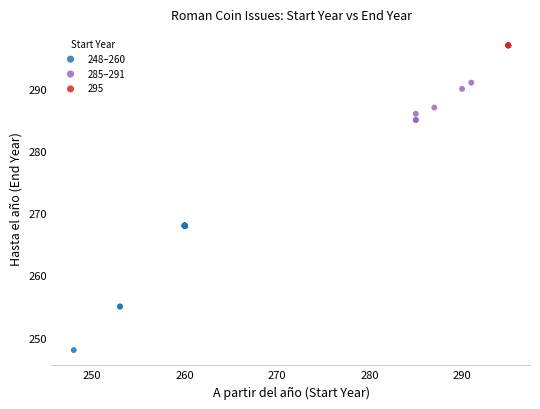

Which series contains the lowest Y value?

248–260